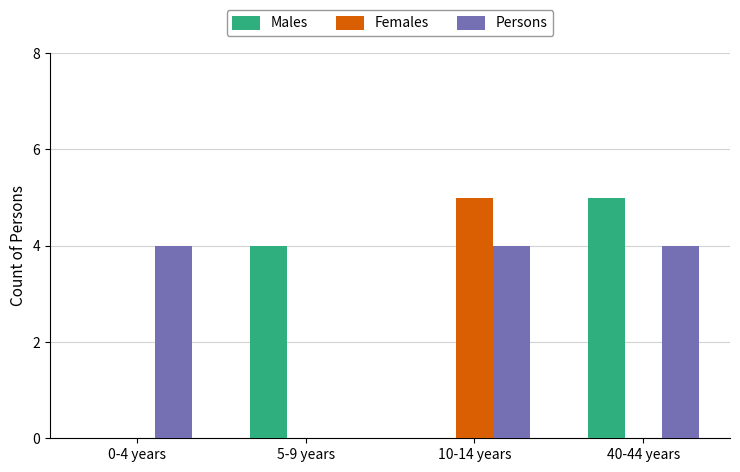

The Persons series shows 4 at 40-44 years. True or false?

True